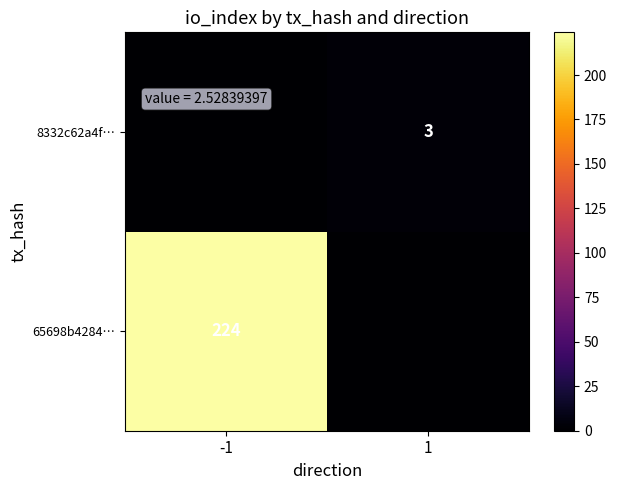

True or false: 8332c62a4f… has a value of 3 at 1.

True